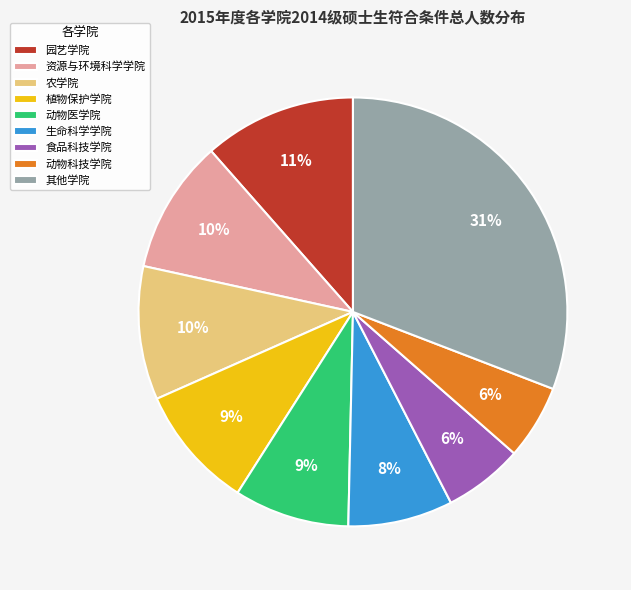

How many segments does this pie chart have?

9